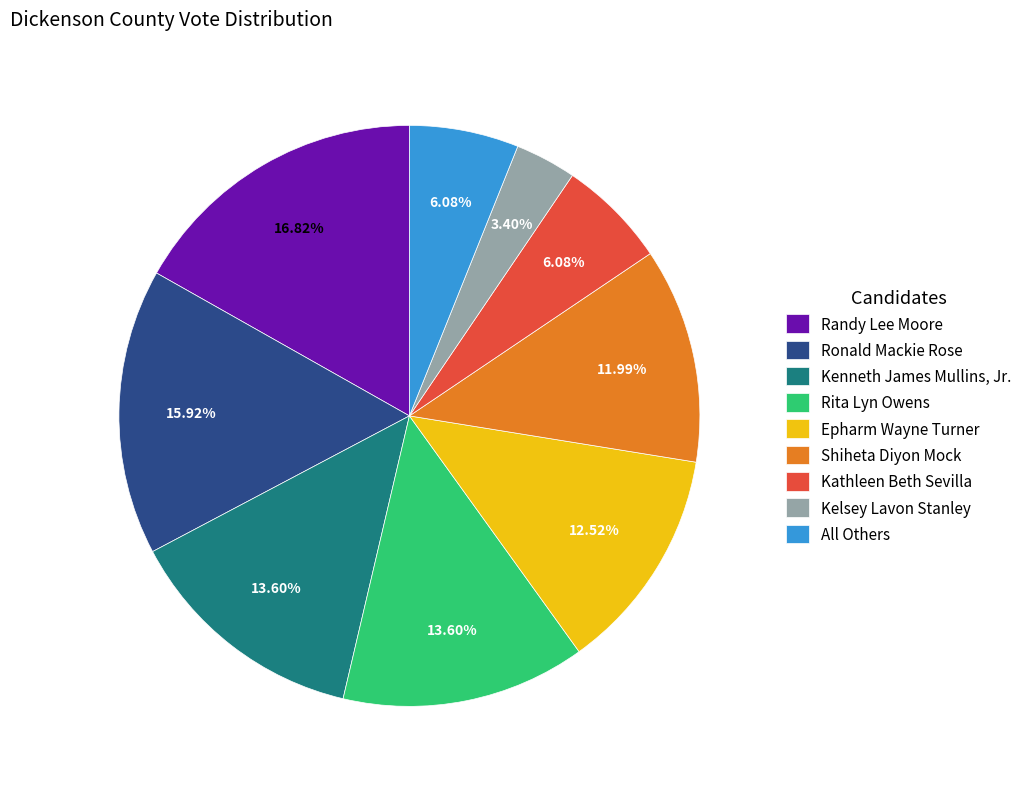

To the nearest percent, what is the combined percentage of Ronald Mackie Rose and Shiheta Diyon Mock?

28%